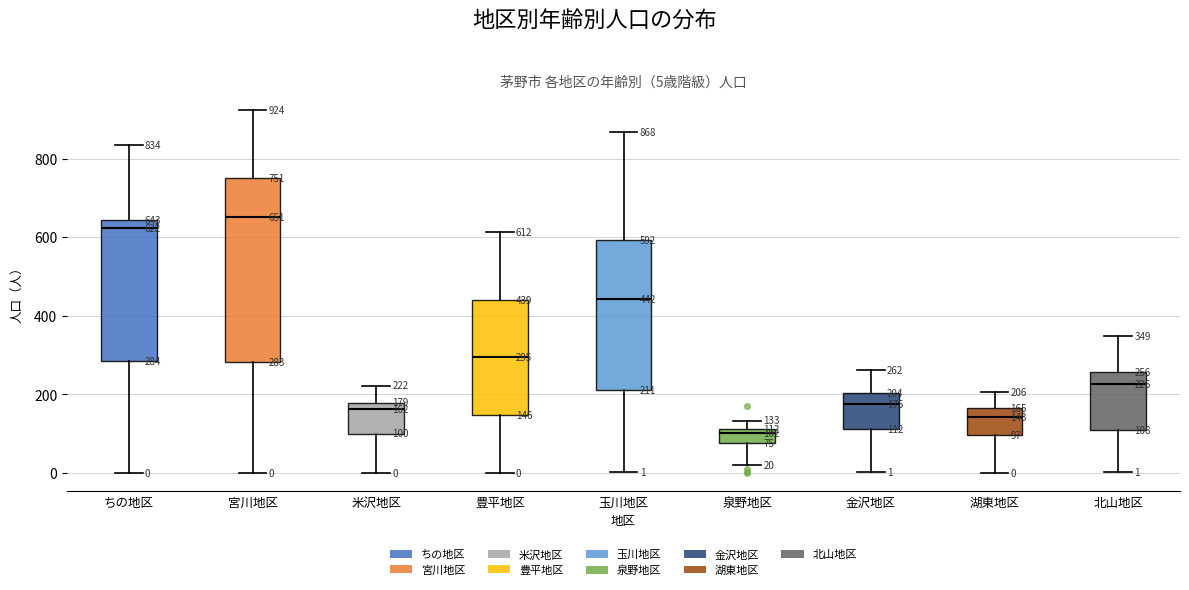

Which box is the tallest, from its lower edge to its upper edge?

宮川地区